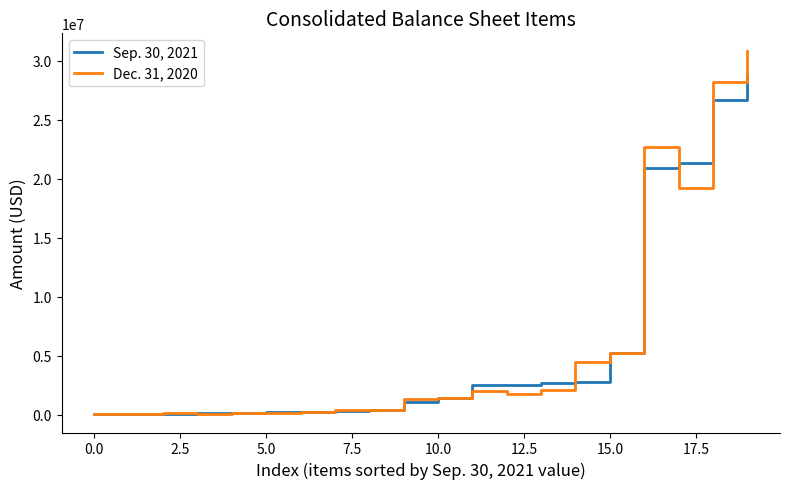

List the series in order of their overall mean, lowest first.

Sep. 30, 2021, Dec. 31, 2020